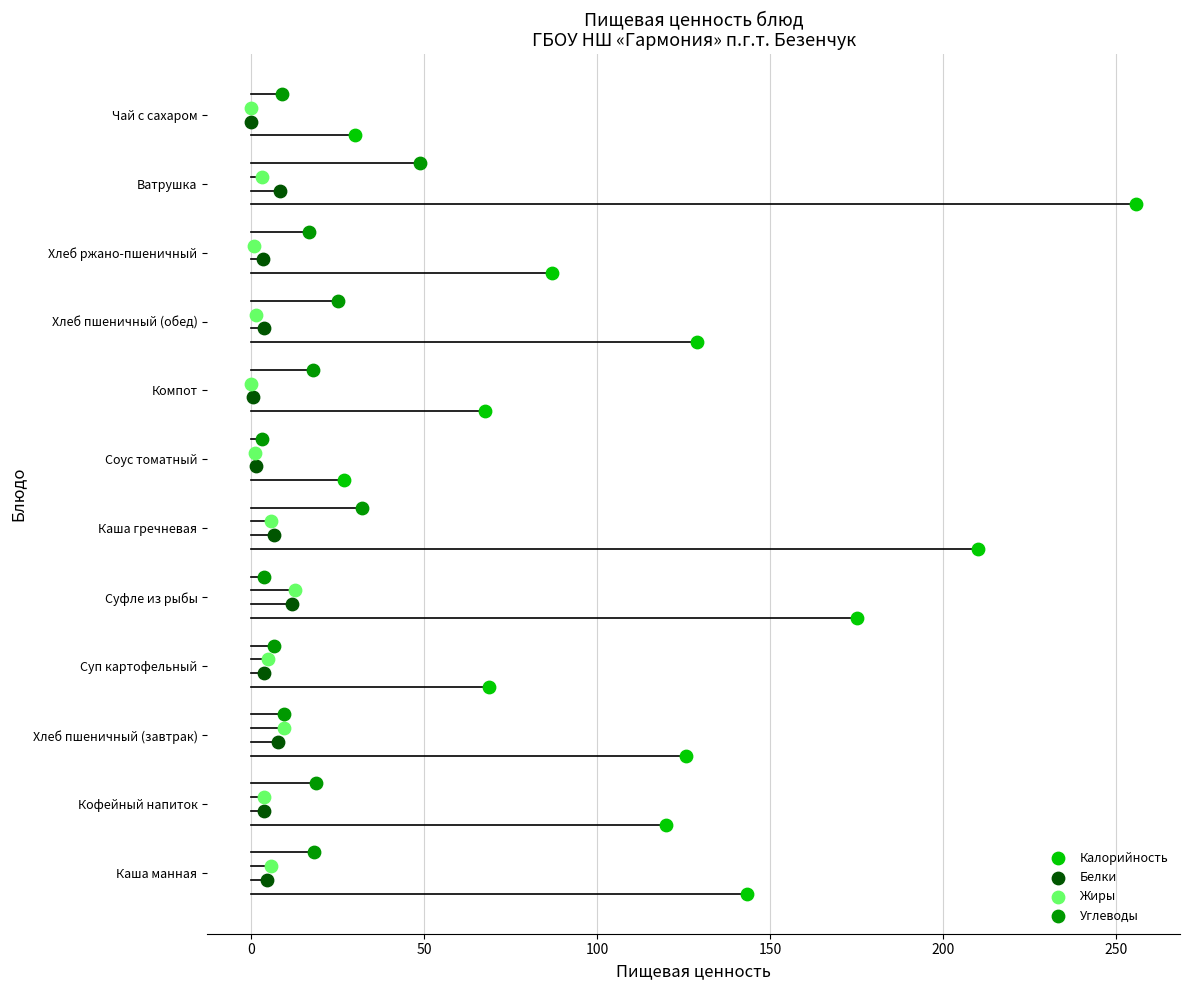

What are all the series names shown in the legend?

Калорийность, Белки, Жиры, Углеводы